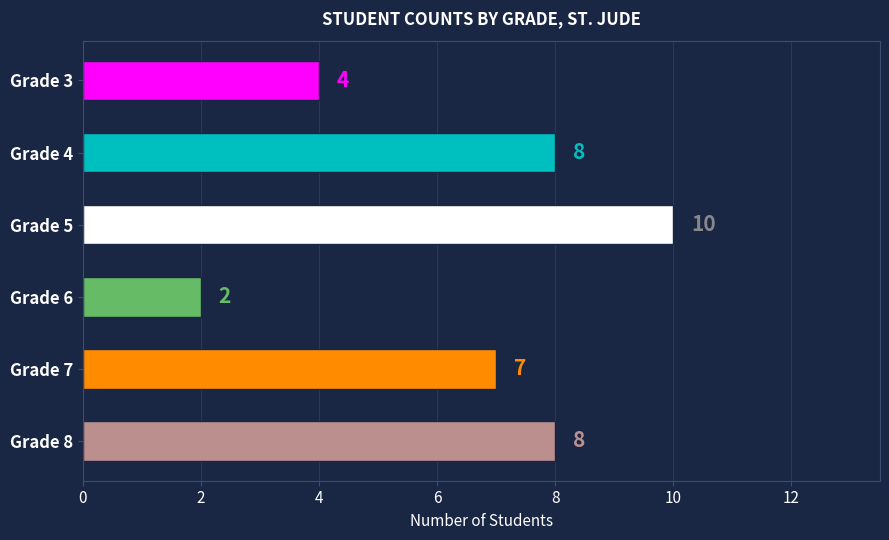

True or false: the data shows 3 at Grade 6.

False